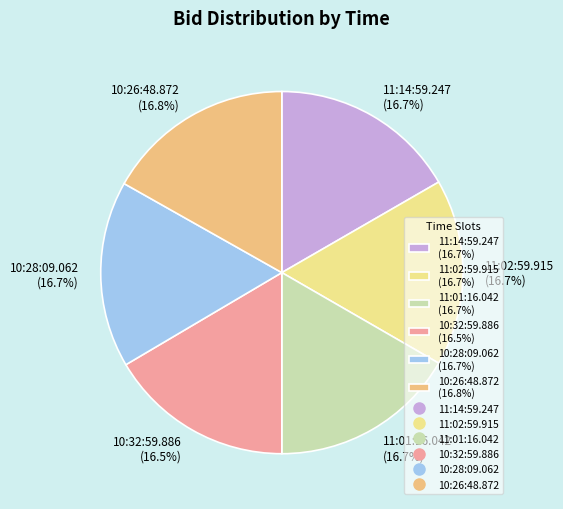

What is the ratio of the value at 11:01:16.042 (16.7%) to the value at 10:32:59.886 (16.5%)?

1.0